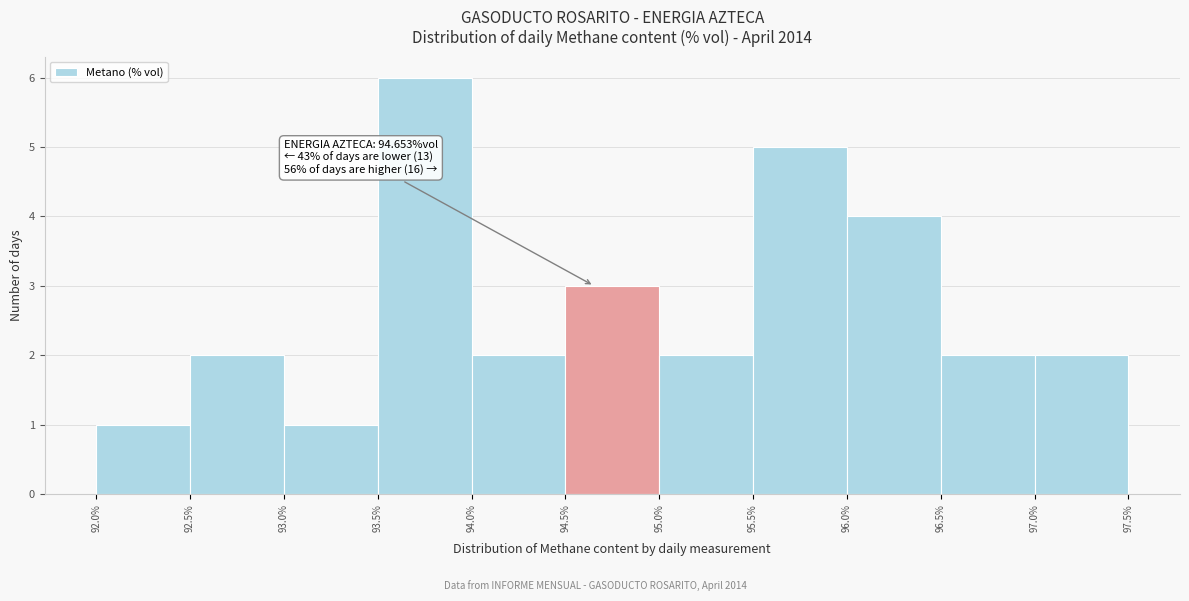

Over which range of the x-axis is the bar tallest?

93.5% to 94.0%